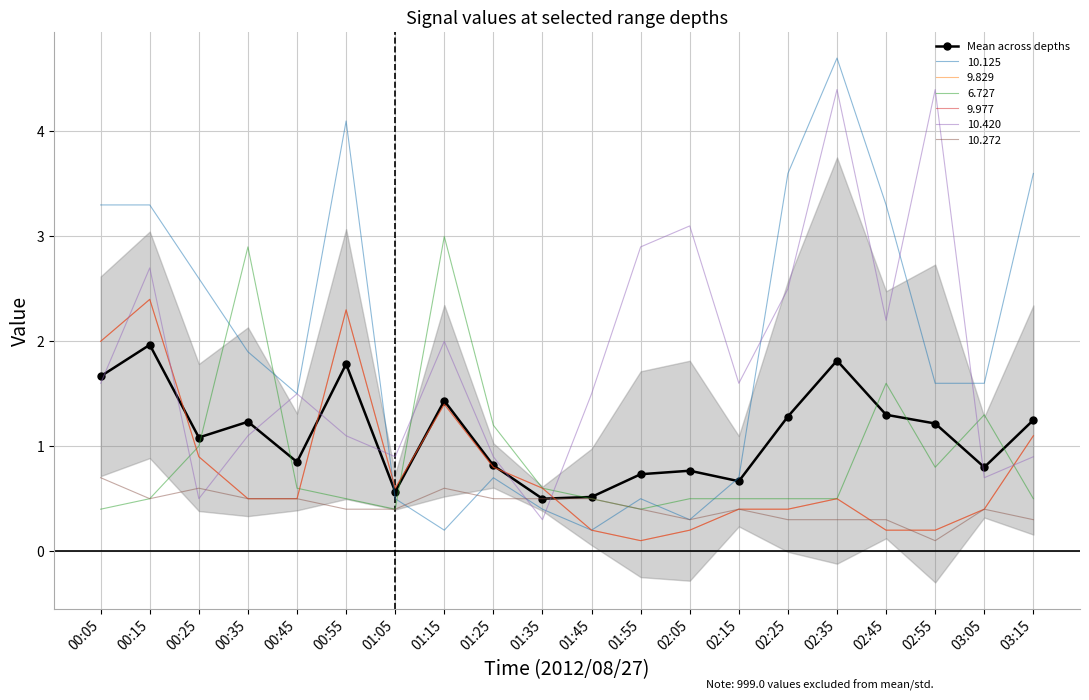

Where does the data first go above 1?

00:05